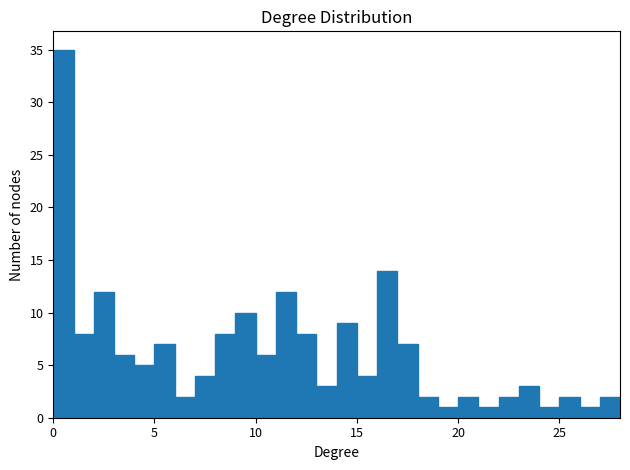

Read against the x-axis, roughly where is the centre of the tallest bar?

0.5